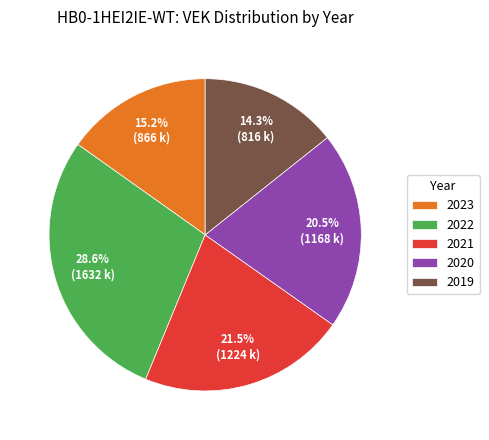

Is there a majority slice in this chart?

No